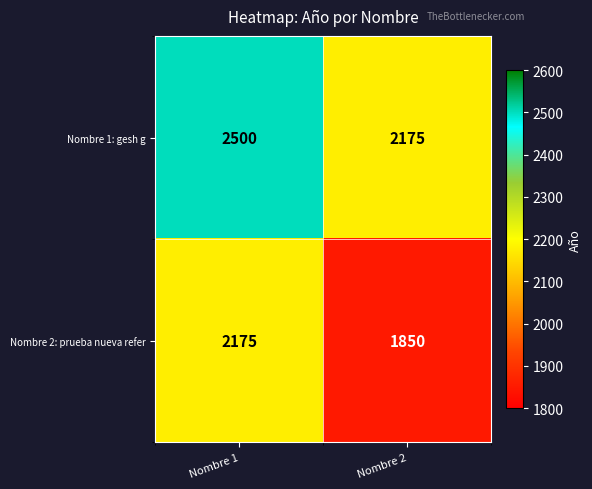

How many categories are shown in the chart?

2